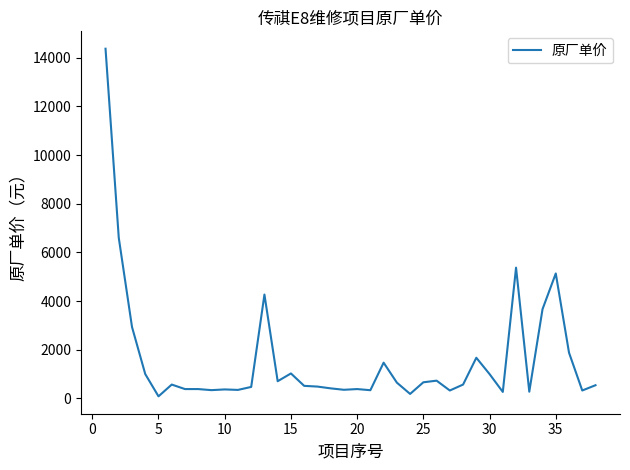

What is the maximum value shown in the chart?

14373.3